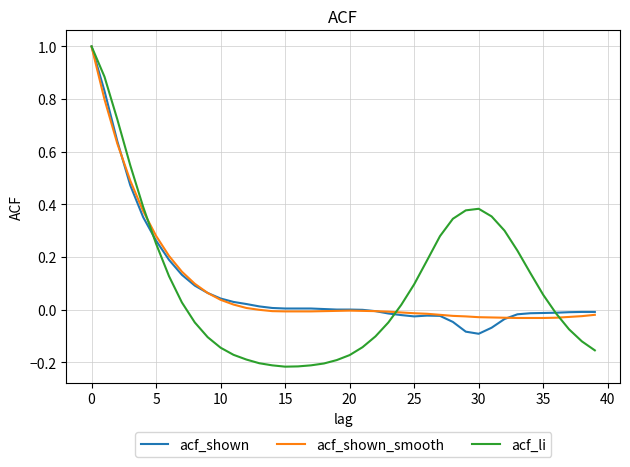

Which series has the largest range (max minus min)?

acf_li